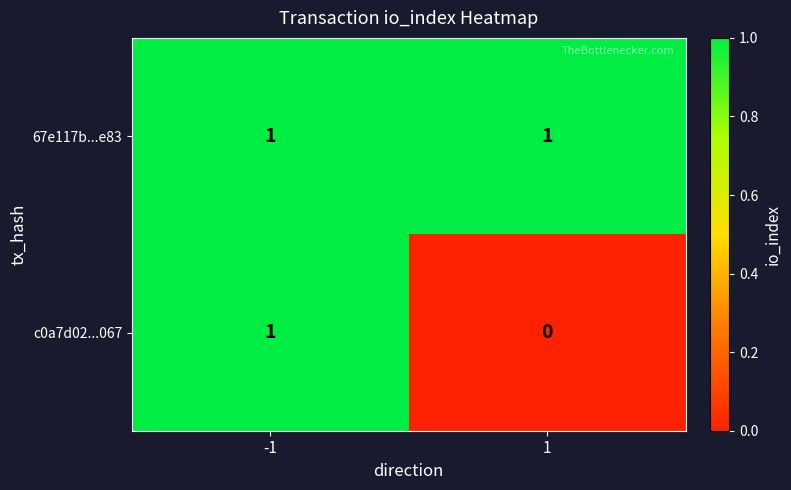

Is the value of 67e117b...e83 at -1 greater than the value of c0a7d02...067 at 1?

Yes